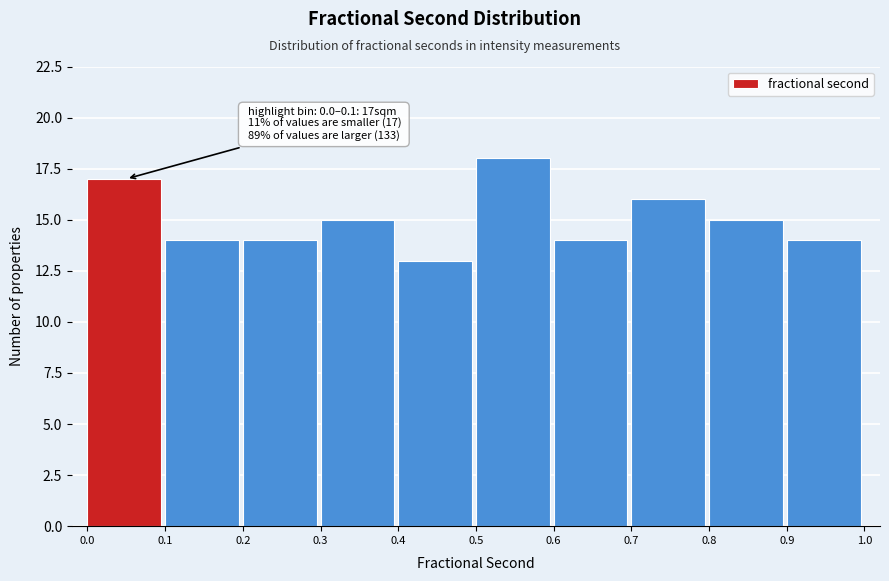

Which range on the x-axis has the tallest bar?

0.5 to 0.6